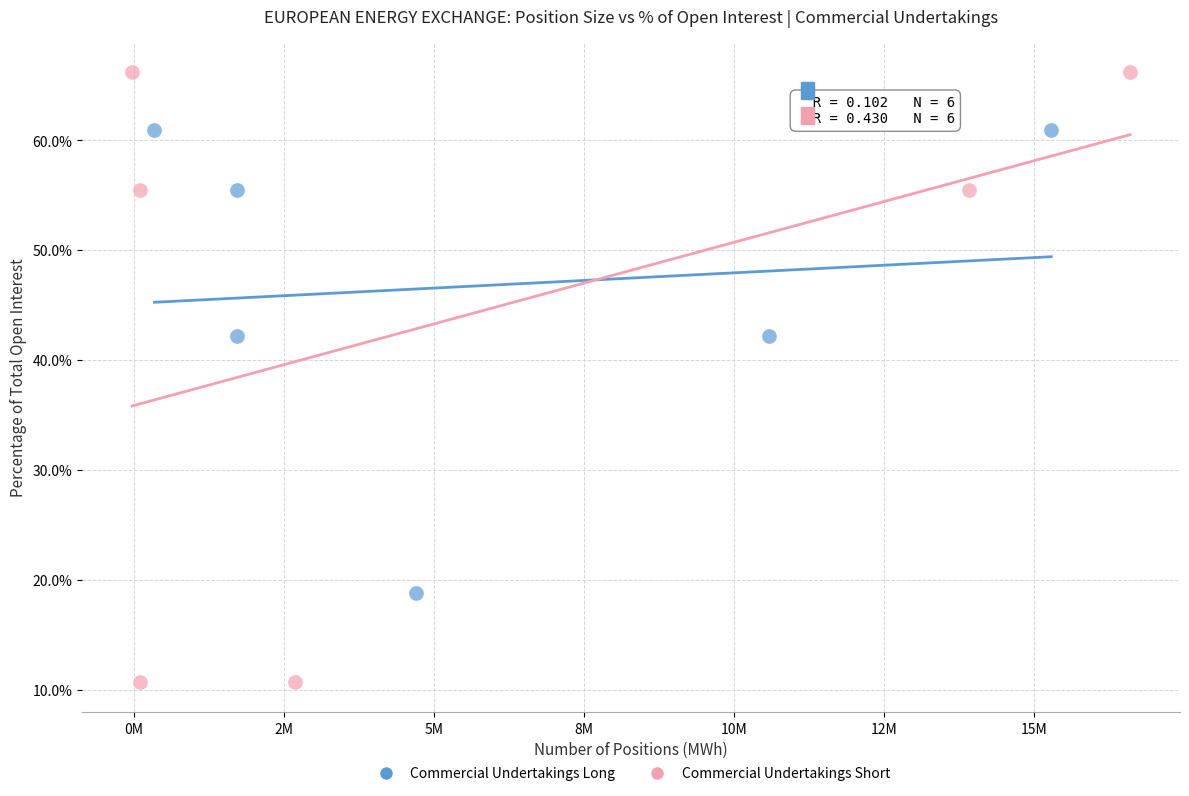

Which series has the widest spread of Y values?

Commercial Undertakings Short